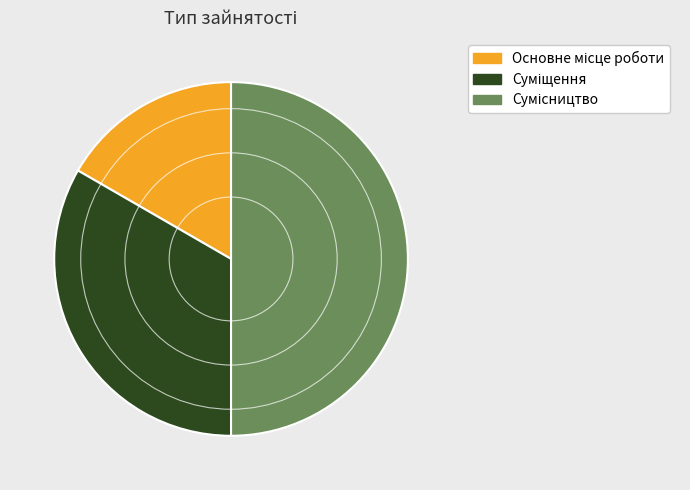

Does Суміщення account for over 50% of the chart?

No